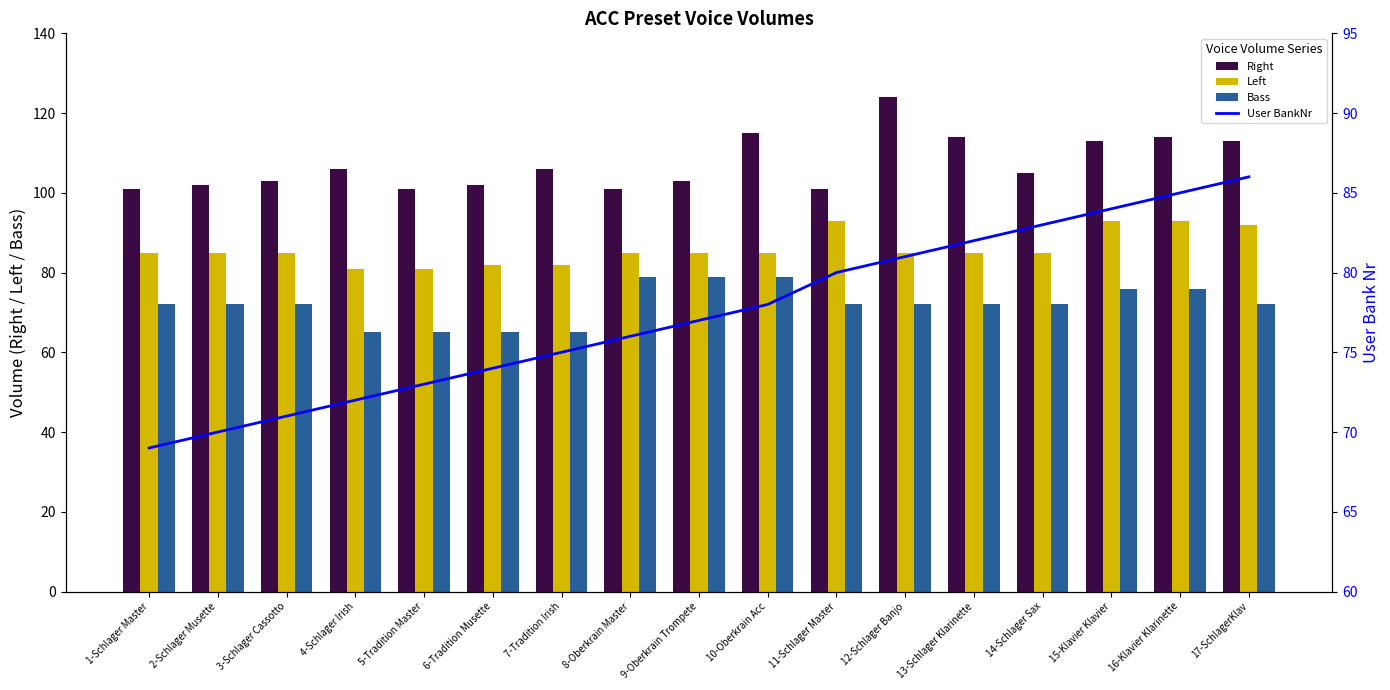

What is the smallest value displayed?

65